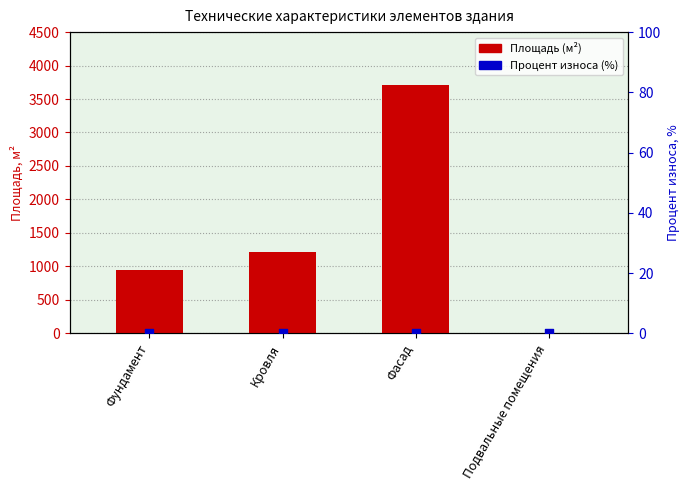

At how many categories does at least one series exceed 2154?

1